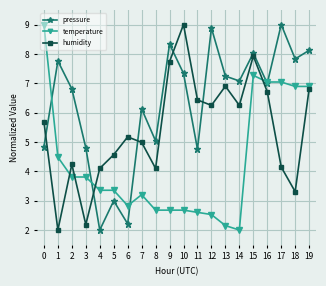

Where do pressure and humidity first cross each other?

0 and 1